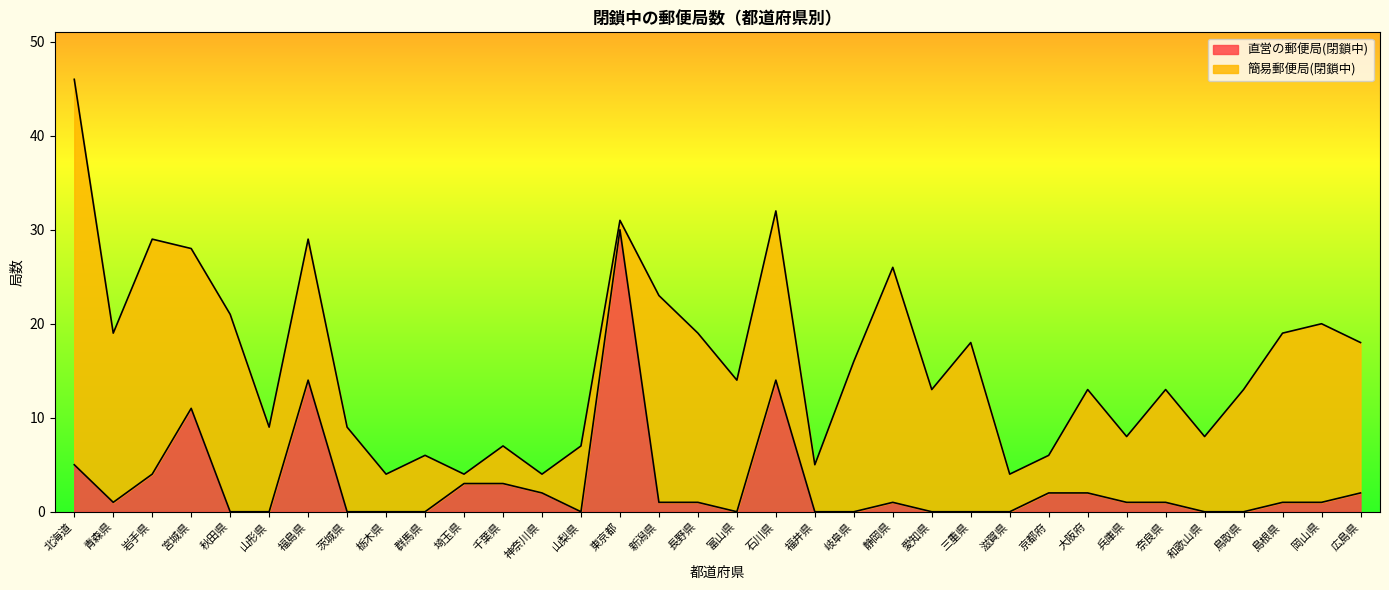

Reading left to right, what are all the values shown in this chart?

北海道=5	青森県=1	岩手県=4	宮城県=11	秋田県=0	山形県=0	福島県=14	茨城県=0	栃木県=0	群馬県=0	埼玉県=3	千葉県=3	神奈川県=2	山梨県=0	東京都=30	新潟県=1	長野県=1	富山県=0	石川県=14	福井県=0	岐阜県=0	静岡県=1	愛知県=0	三重県=0	滋賀県=0	京都府=2	大阪府=2	兵庫県=1	奈良県=1	和歌山県=0	鳥取県=0	島根県=1	岡山県=1	広島県=2